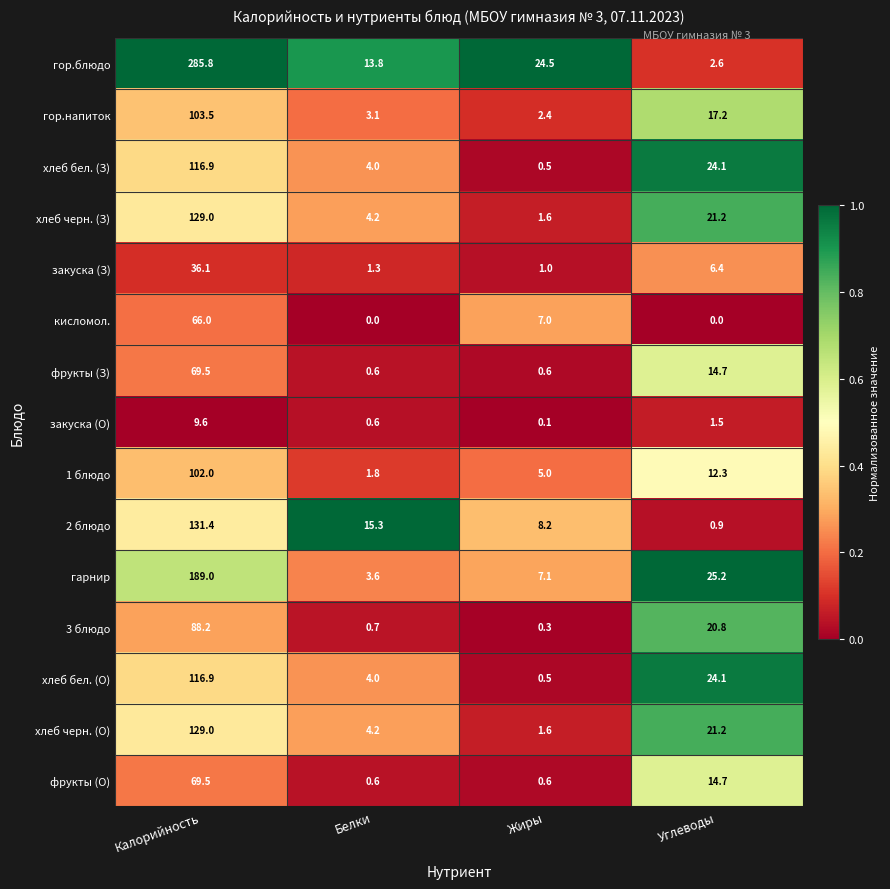

At which label does 2 блюдо reach its minimum?

Углеводы